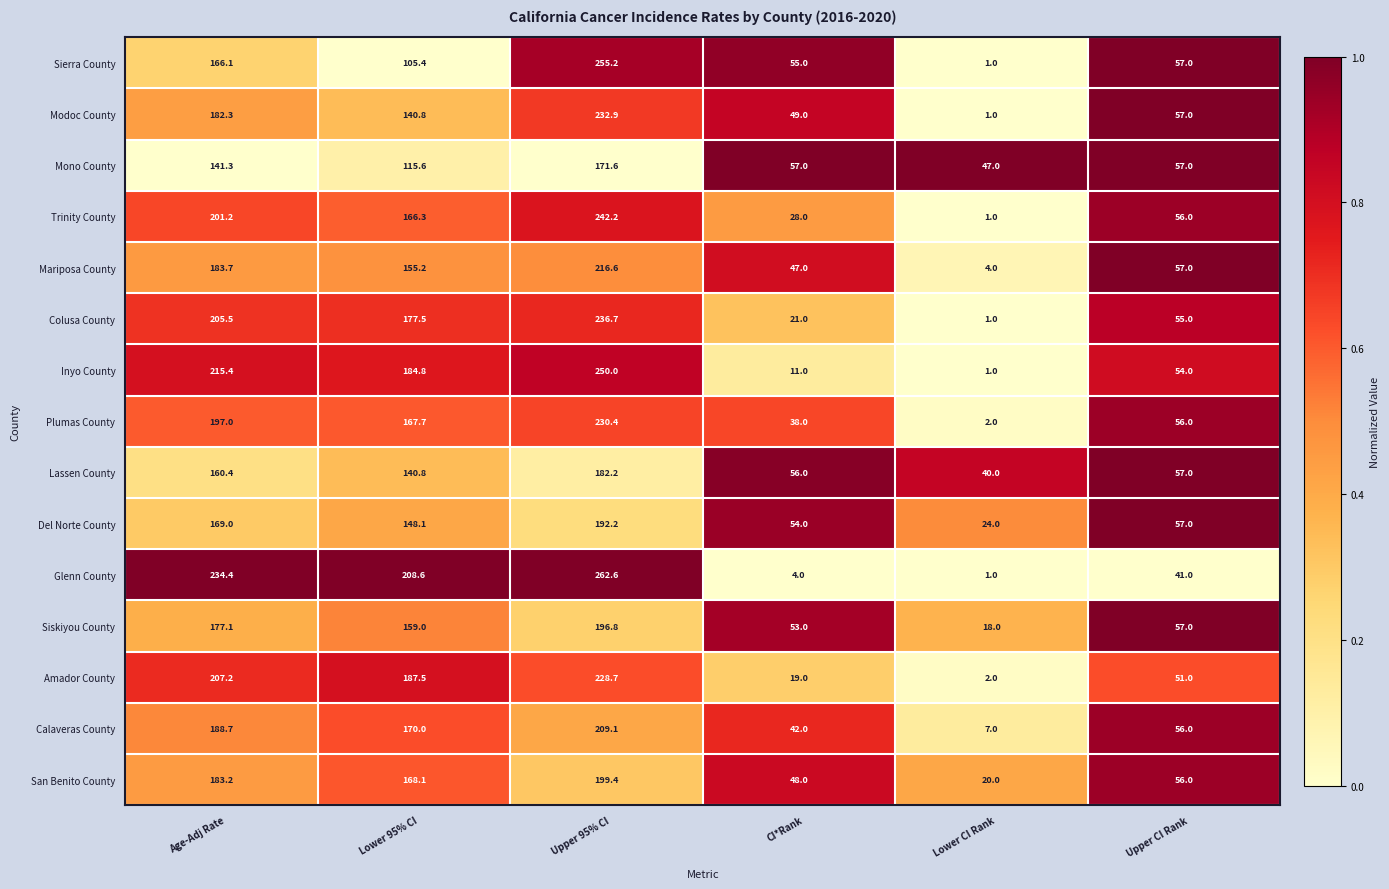

Rank the series by their maximum value, from highest to lowest.

Glenn County, Sierra County, Inyo County, Trinity County, Colusa County, Modoc County, Plumas County, Amador County, Mariposa County, Calaveras County, San Benito County, Siskiyou County, Del Norte County, Lassen County, Mono County